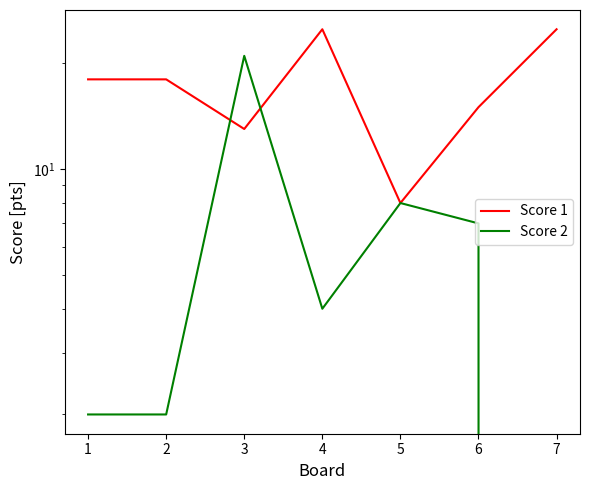

At which category does Score 1 reach its first local peak?

4